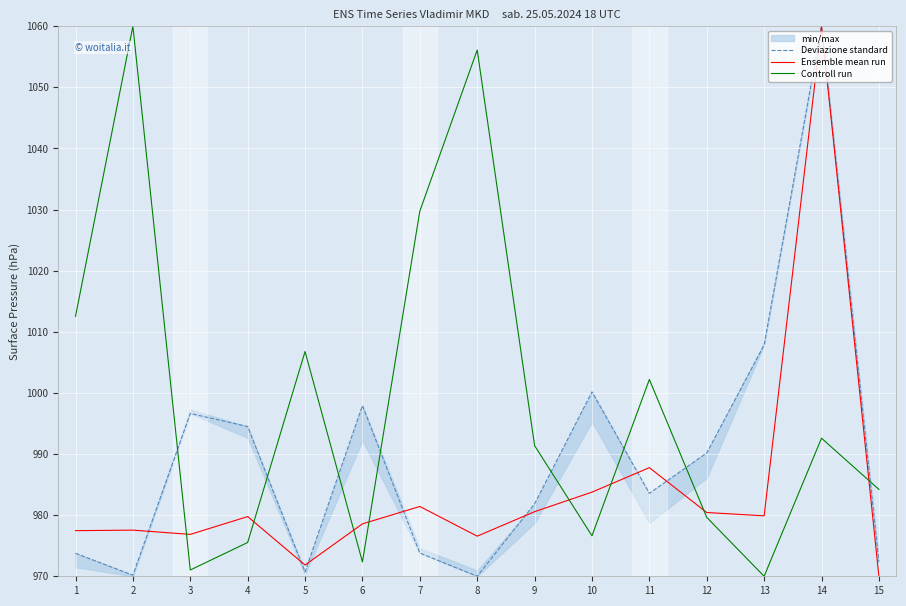

Is it true that Ensemble mean run equals 971.8 at 5?

True